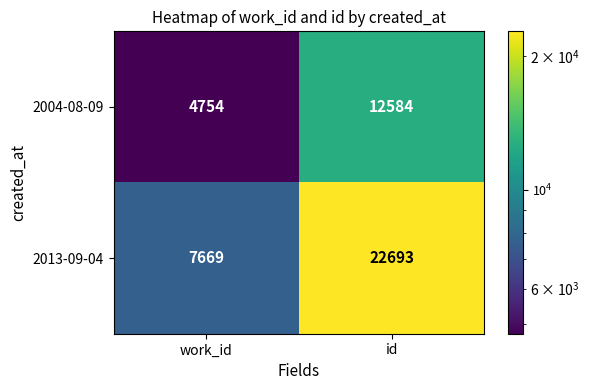

What is the greatest value displayed?

22693